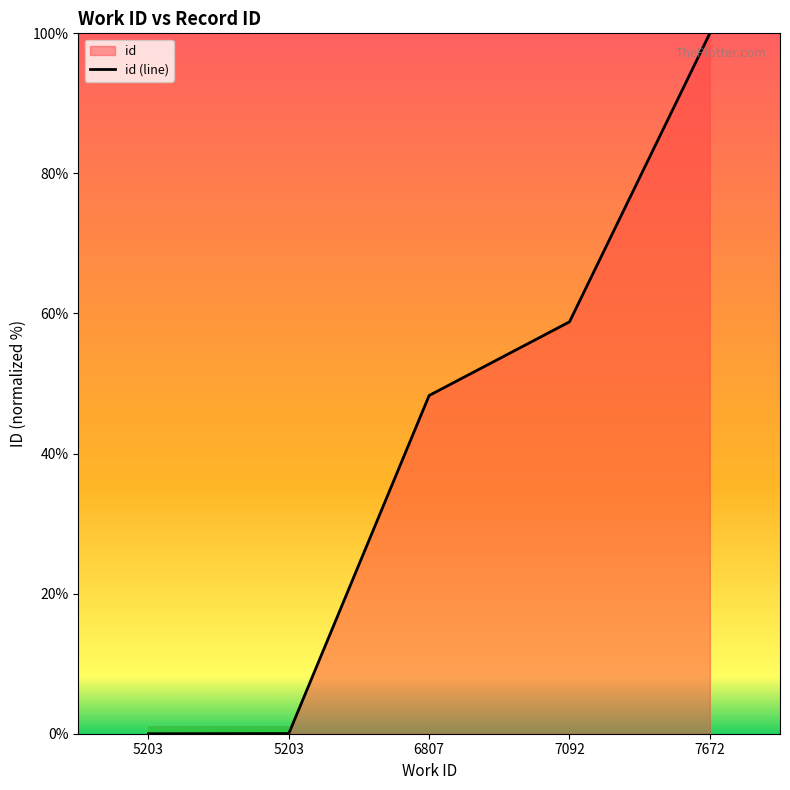

List the labels in order of value, smallest first.

5203, 5203, 6807, 7092, 7672